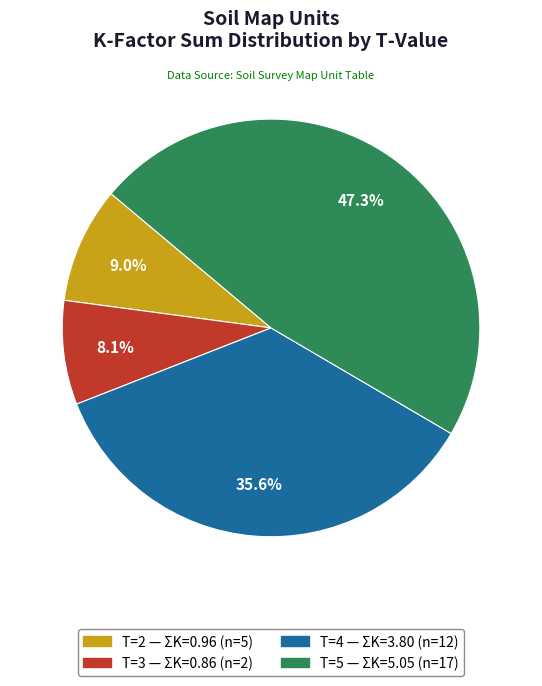

Is there any slice that represents more than half of the pie?

No